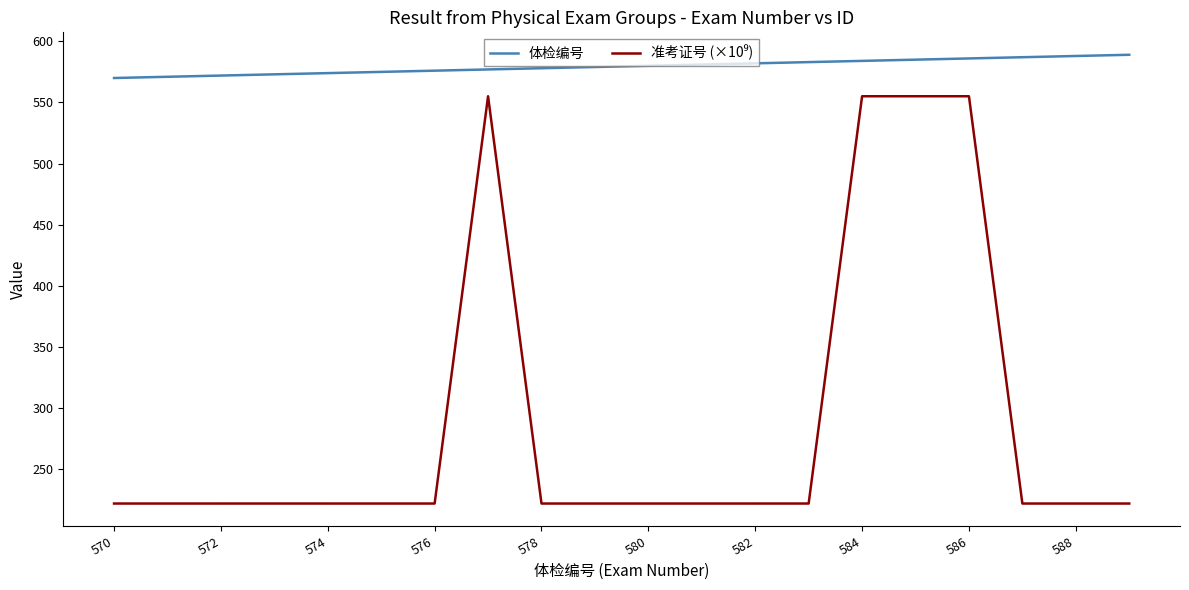

What is the difference between the maximum and minimum values in the 体检编号 series?

19.0